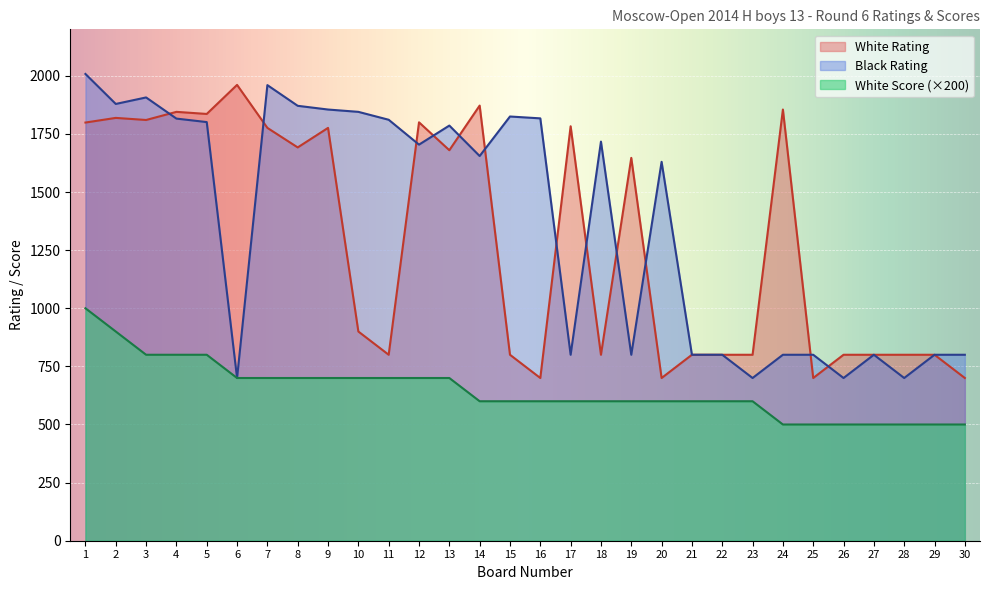

True or false: White Score has more than 1 points higher than both neighbors.

False